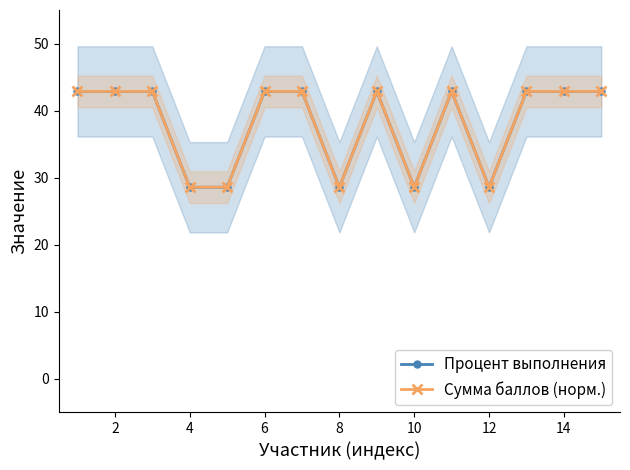

The Сумма баллов (норм.) series shows 44.4 at 4. True or false?

False